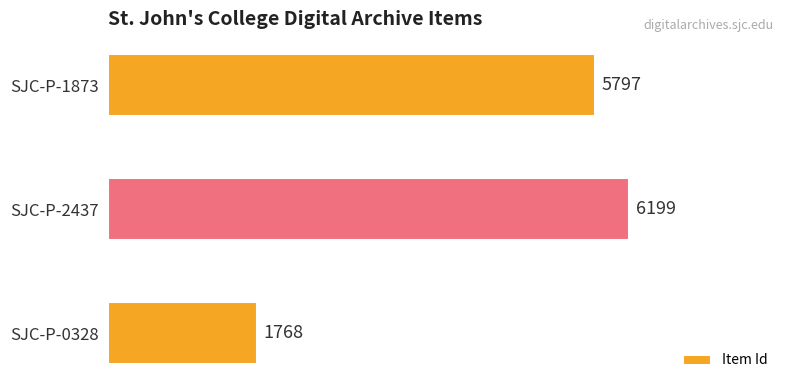

How many data points does each series have?

3